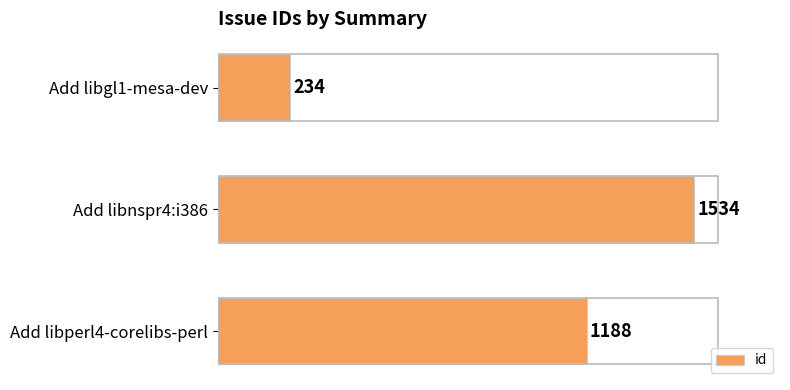

What is the label of the 1st bar from the bottom?

Add libperl4-corelibs-perl